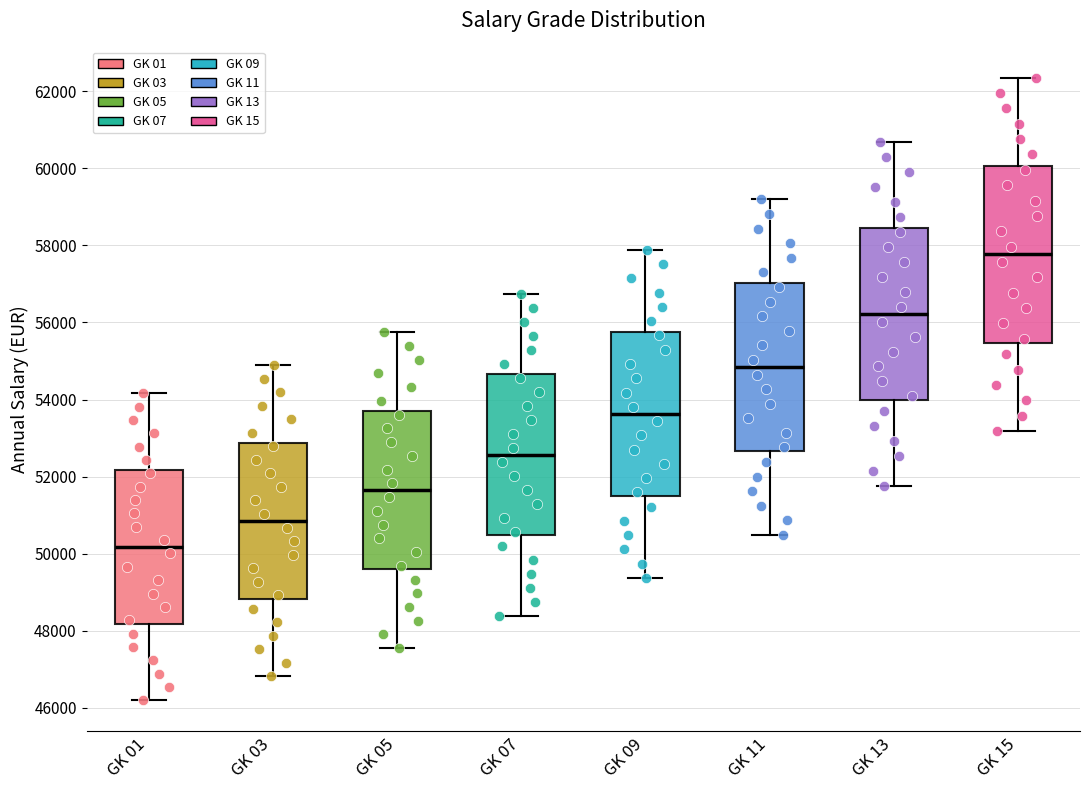

Where does the median line of the box for GK 05 sit on the y-axis? The values are not printed on the chart, so give them approximately, as read against the axis.

51600